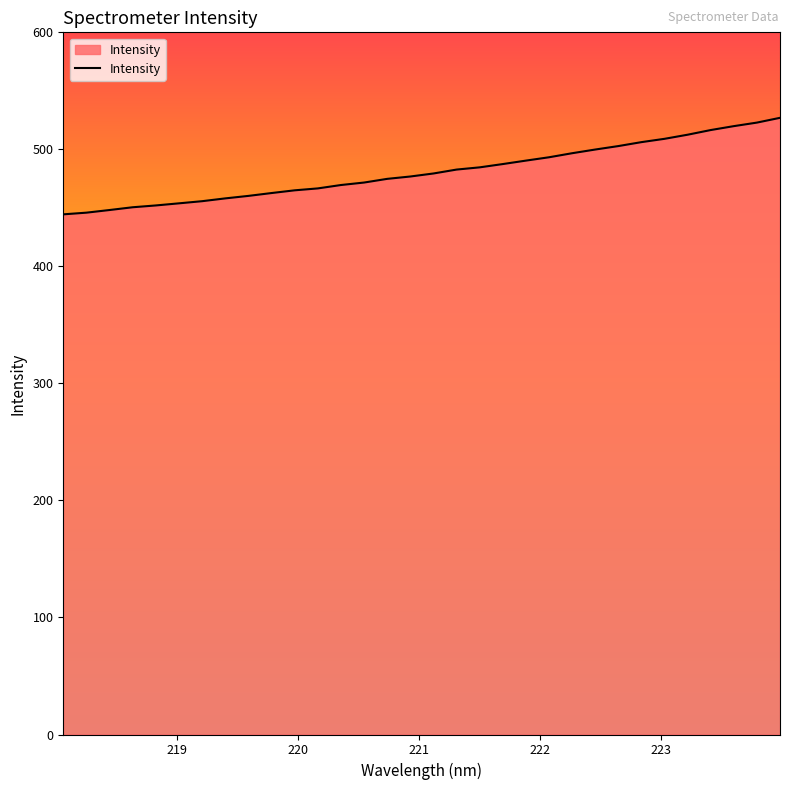

What is the difference between the maximum and minimum values?

82.5